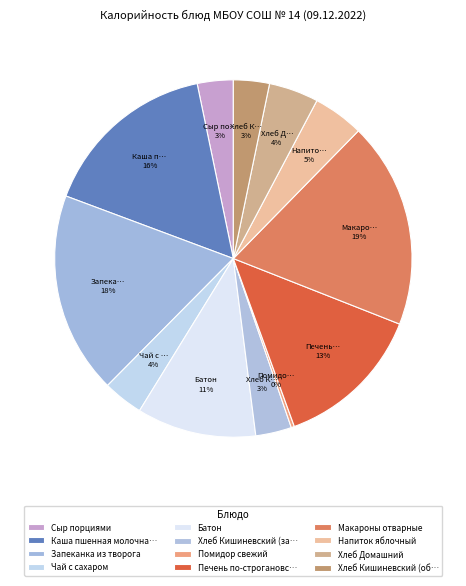

What portion of the pie excludes Батон?

89.2%